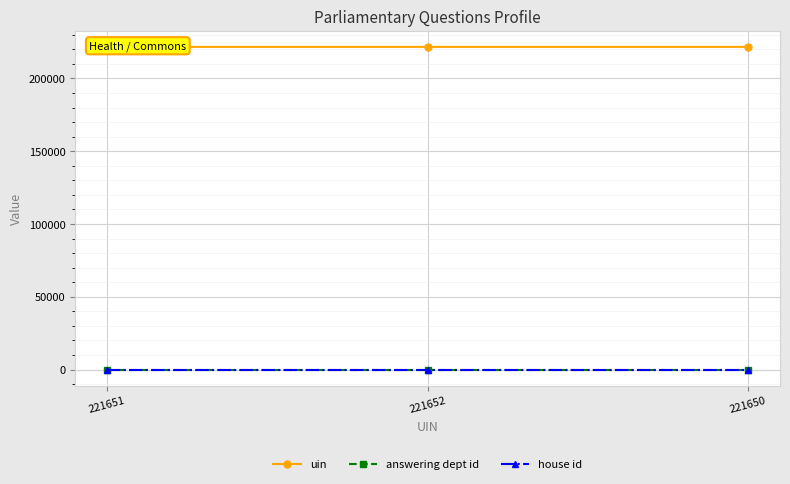

How many lines are shown in the chart?

3